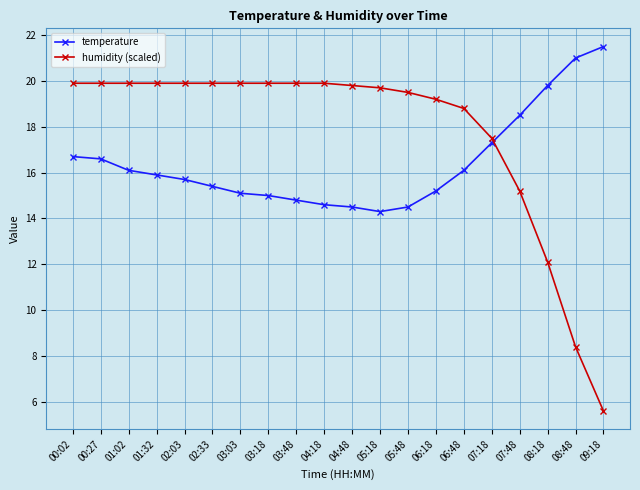

What is the spread (max minus min) of values at 01:32?

4.0